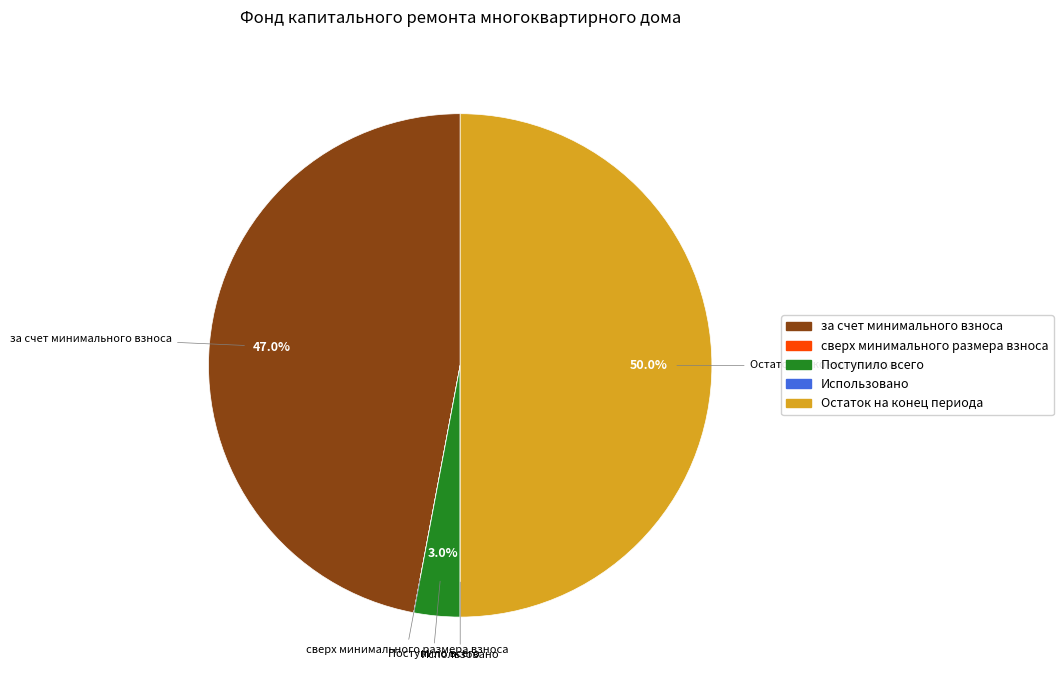

Is Поступило всего the majority of the pie?

No